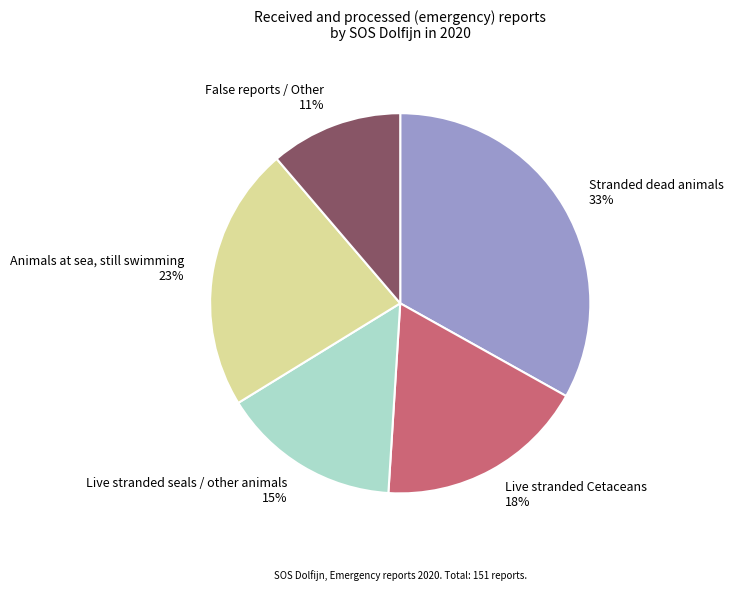

Rank the categories by value from lowest to highest.

False reports / Other, Live stranded seals / other animals, Live stranded Cetaceans, Animals at sea, still swimming, Stranded dead animals